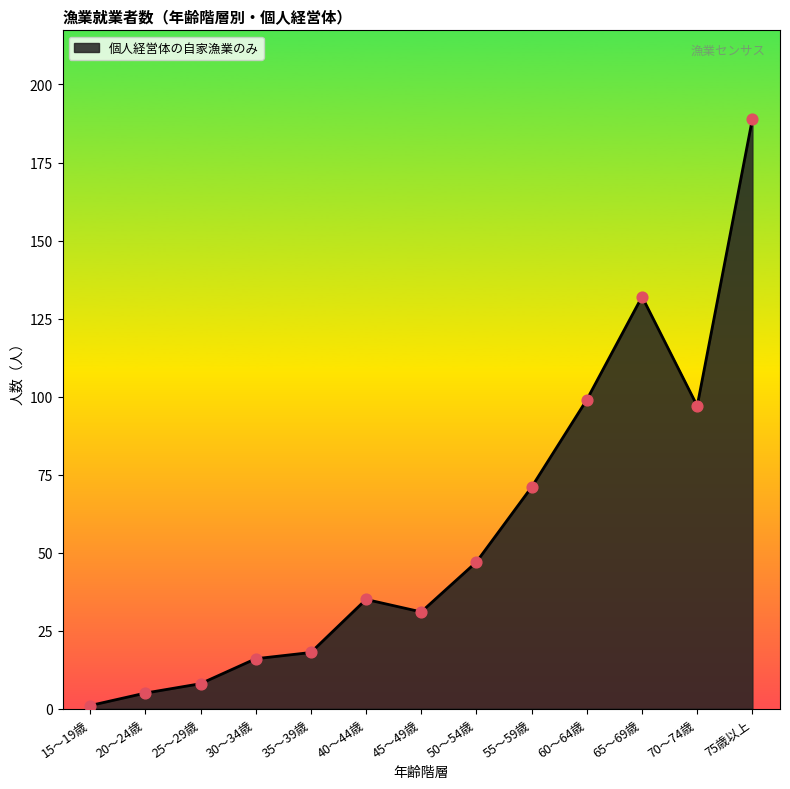

Approximately how many times larger is the value at 65～69歳 compared to 60～64歳?

1.3